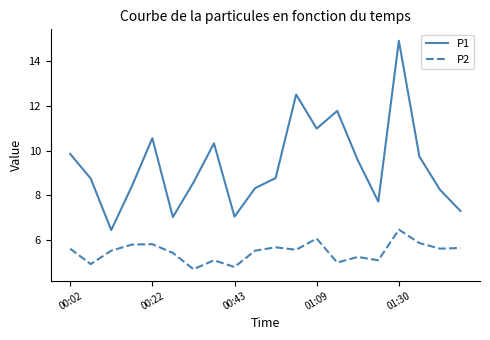

True or false: P2 and P1 cross at least once.

False